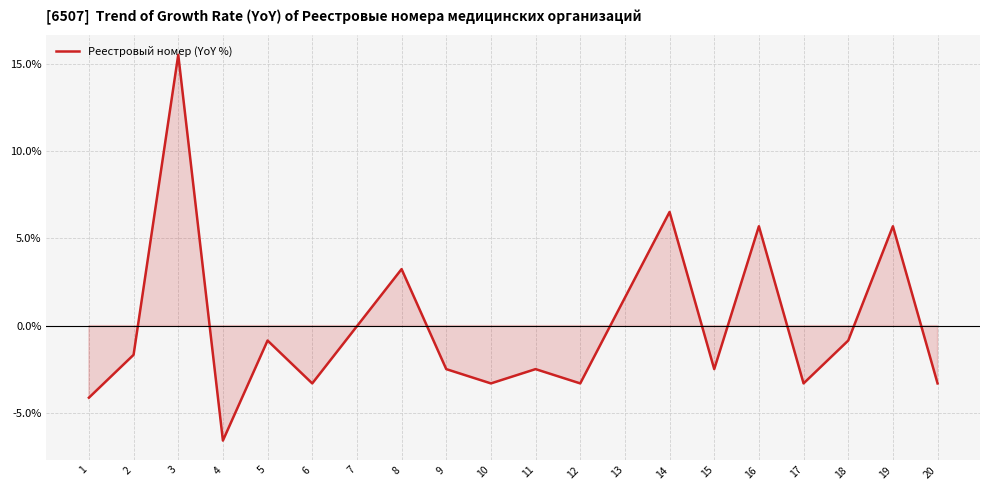

At which category does the chart reach its peak across all series?

3